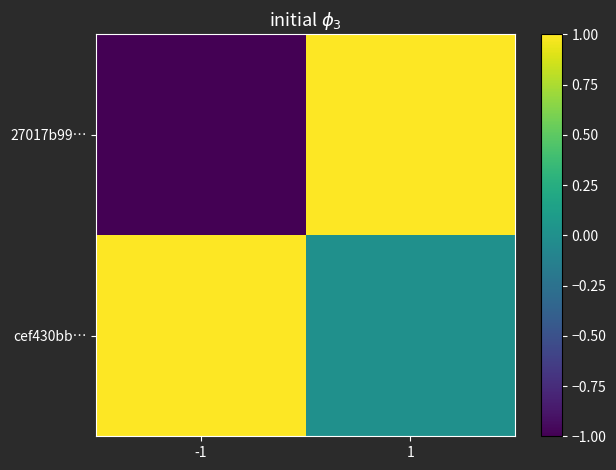

At which category is the sum across all series the highest?

1